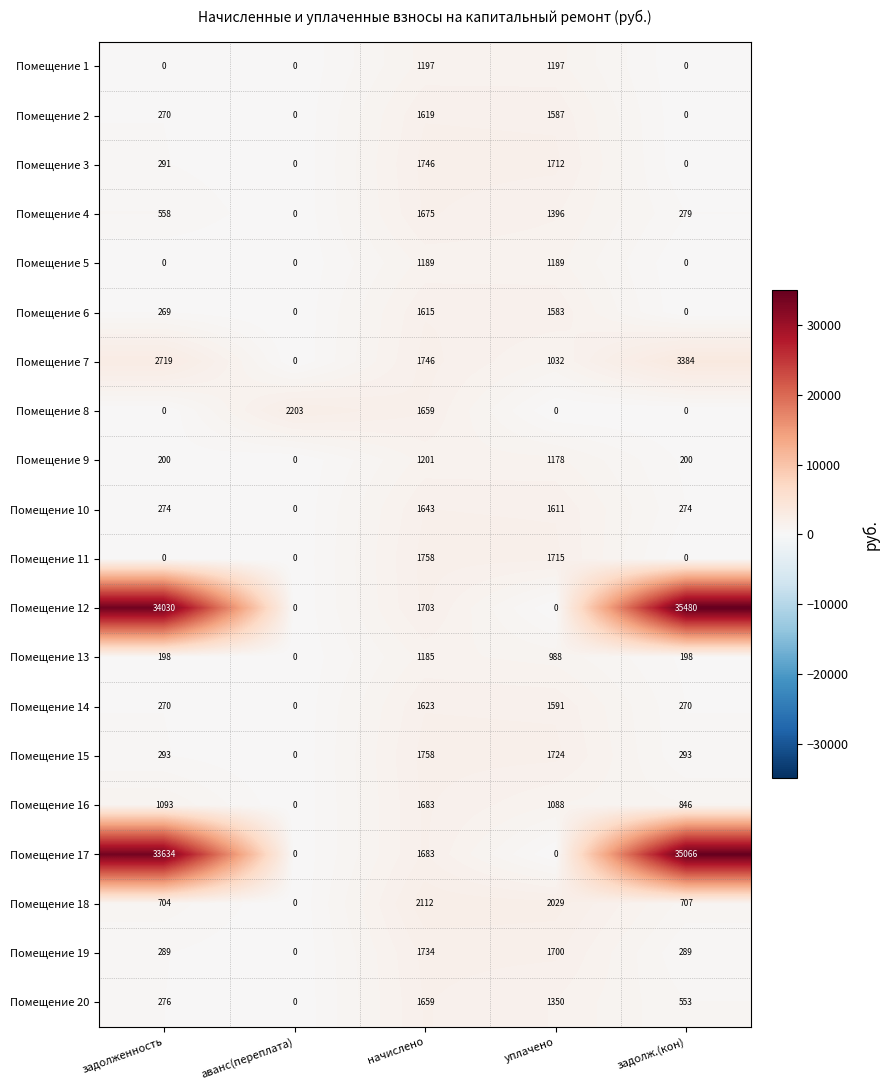

Which series has the largest range (max minus min)?

Помещение 12